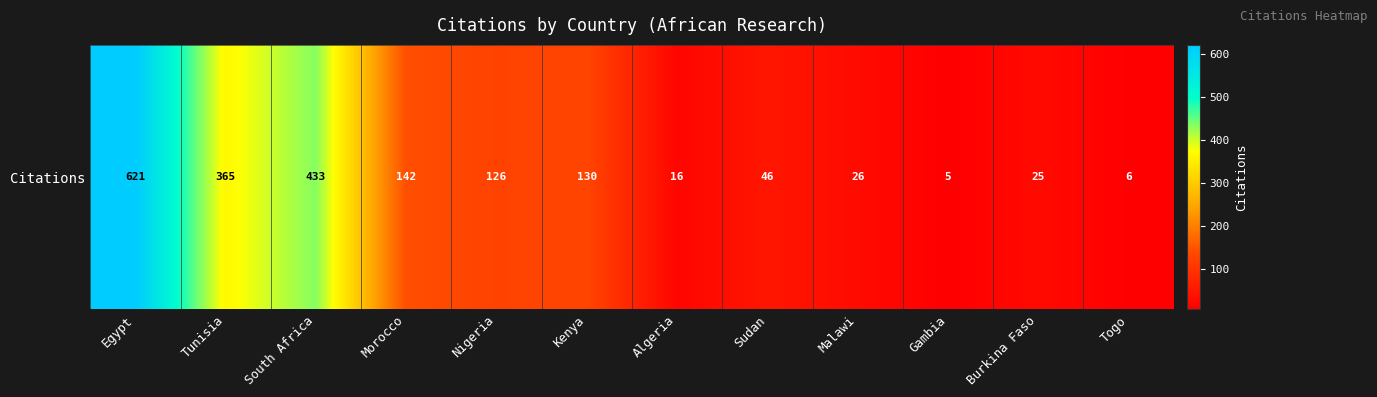

What is the maximum value shown in the chart?

621